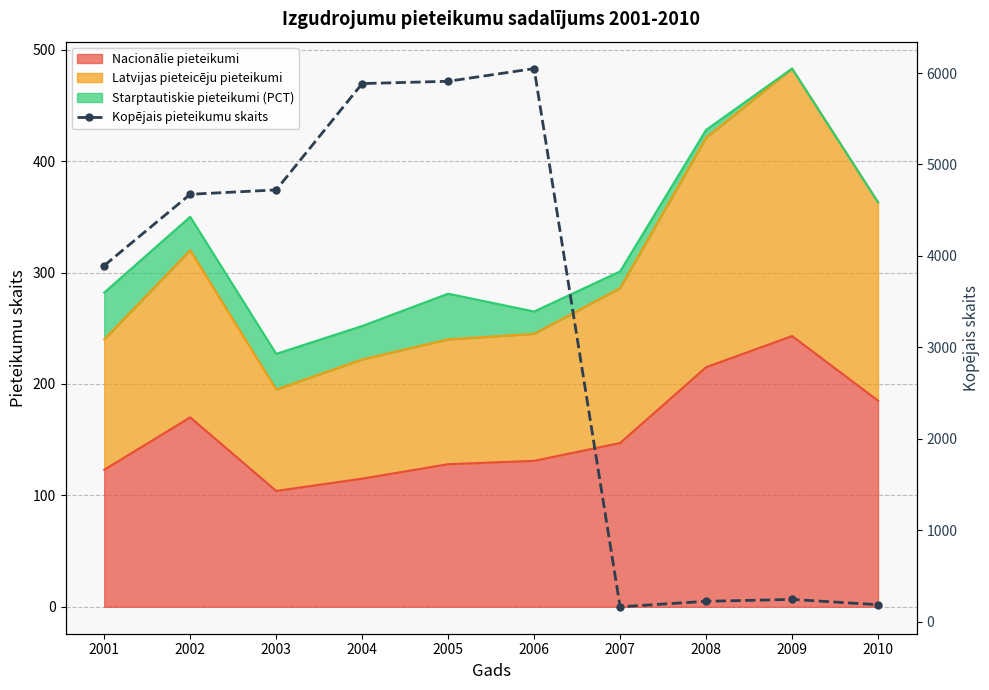

True or false: the data has more than 0 interior local peaks.

True